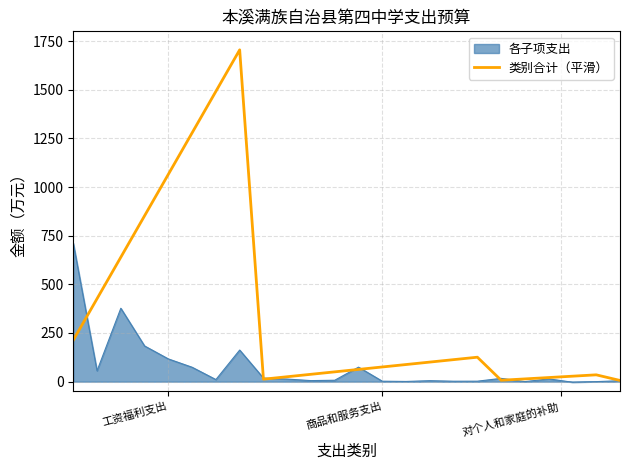

Which series has the largest total across all categories?

类别合计（平滑）